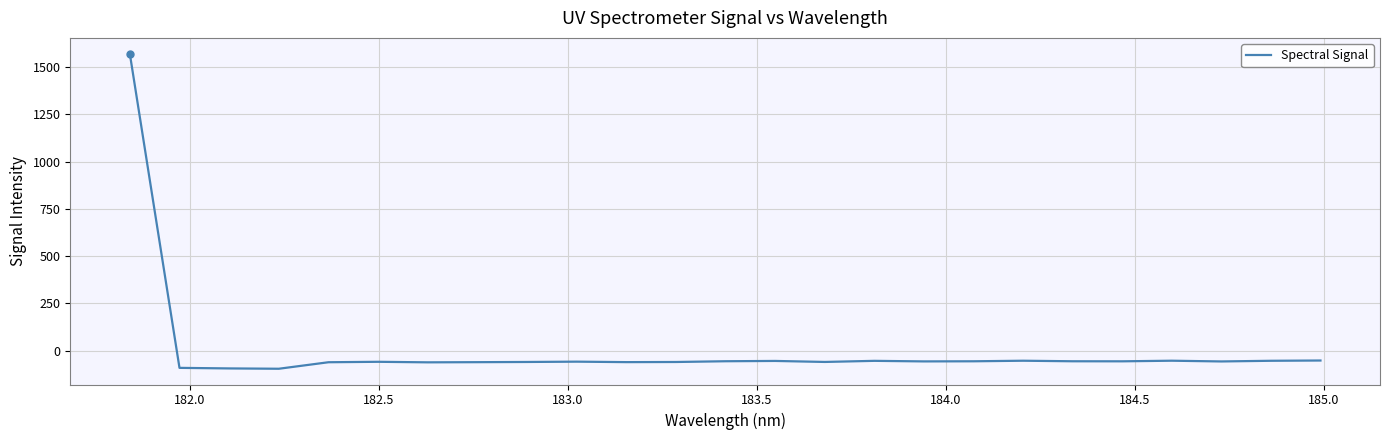

What is the smallest value displayed?

-95.6